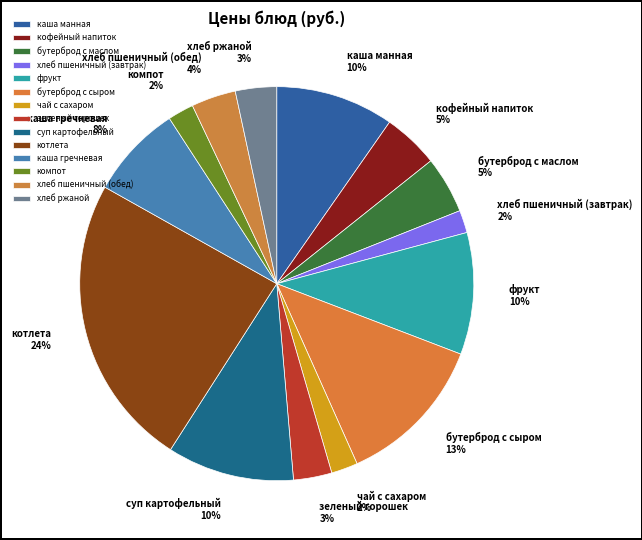

What percentage is the хлеб пшеничный (завтрак) slice, to the nearest percent?

2%